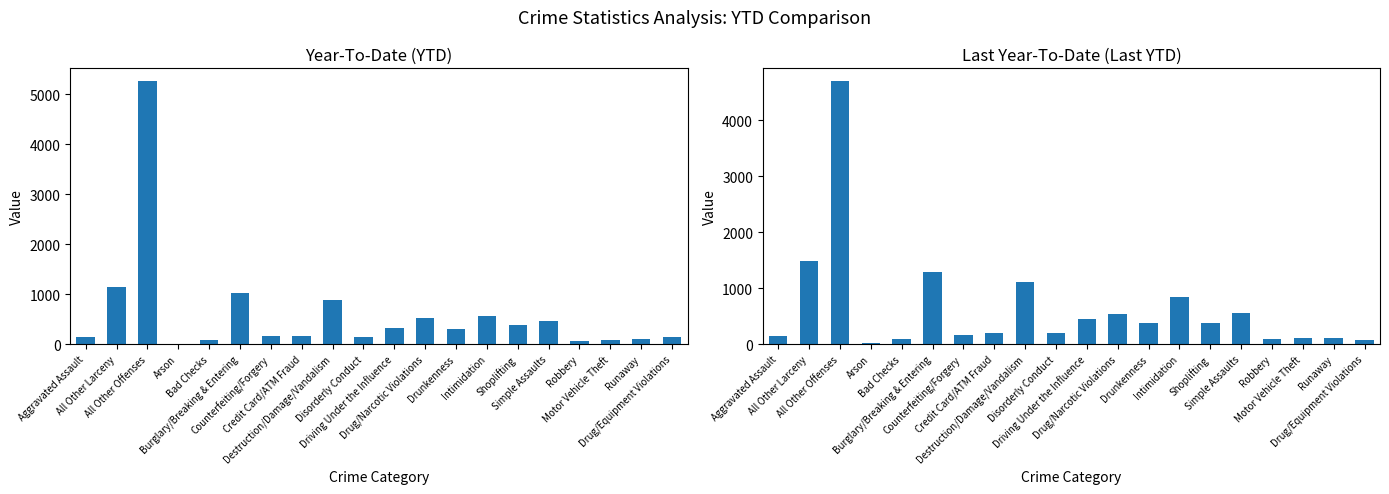

Reading left to right, list all the values displayed in this chart.

YTD: 136	1134	5251	6	83	1021	156	158	885	135	321	518	294	556	376	452	70	80	94	136
Last YTD: 144	1478	4692	13	87	1284	162	195	1114	199	444	544	372	846	371	562	85	113	102	77